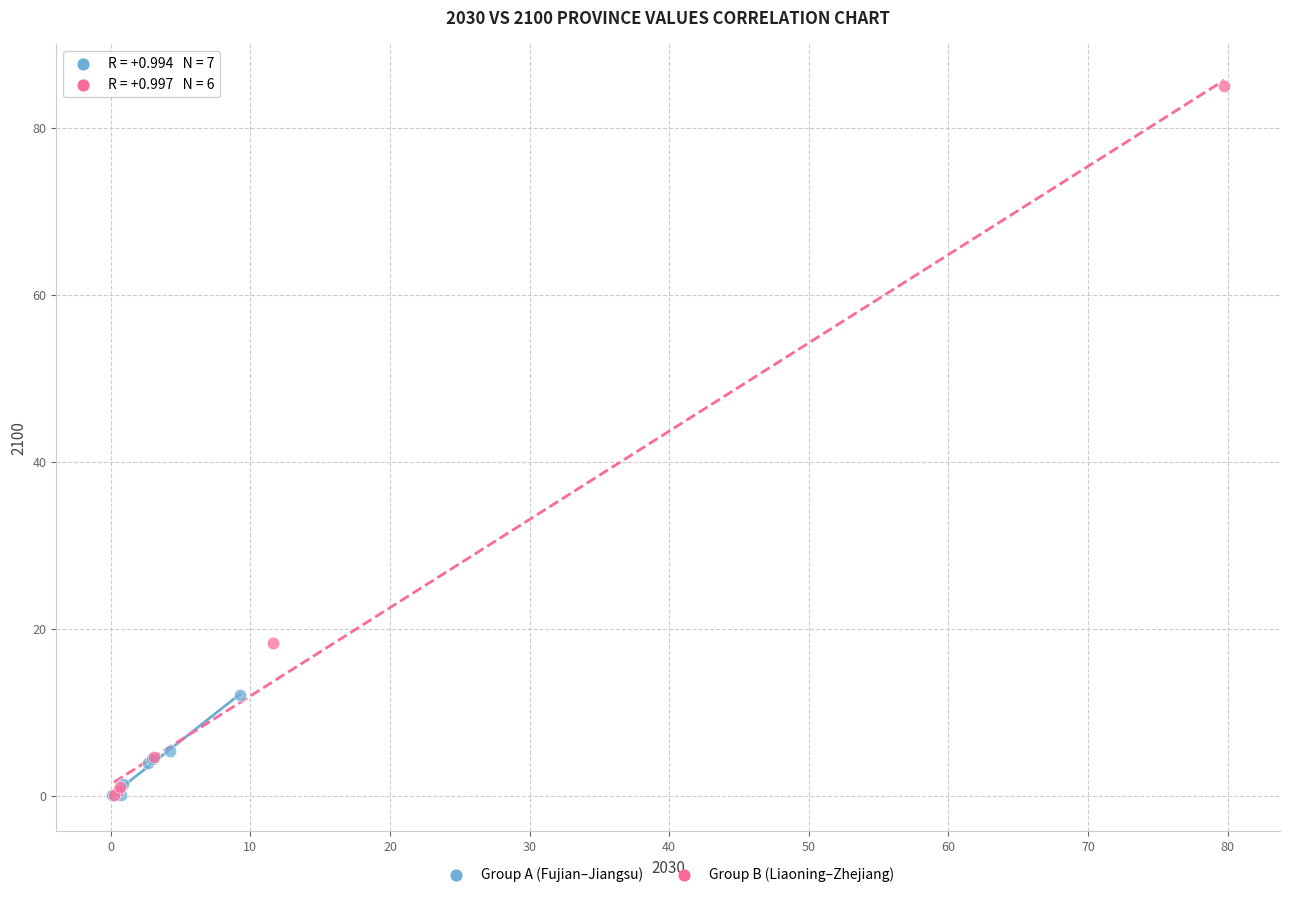

Which series reaches the maximum Y coordinate?

Group B (Liaoning–Zhejiang)